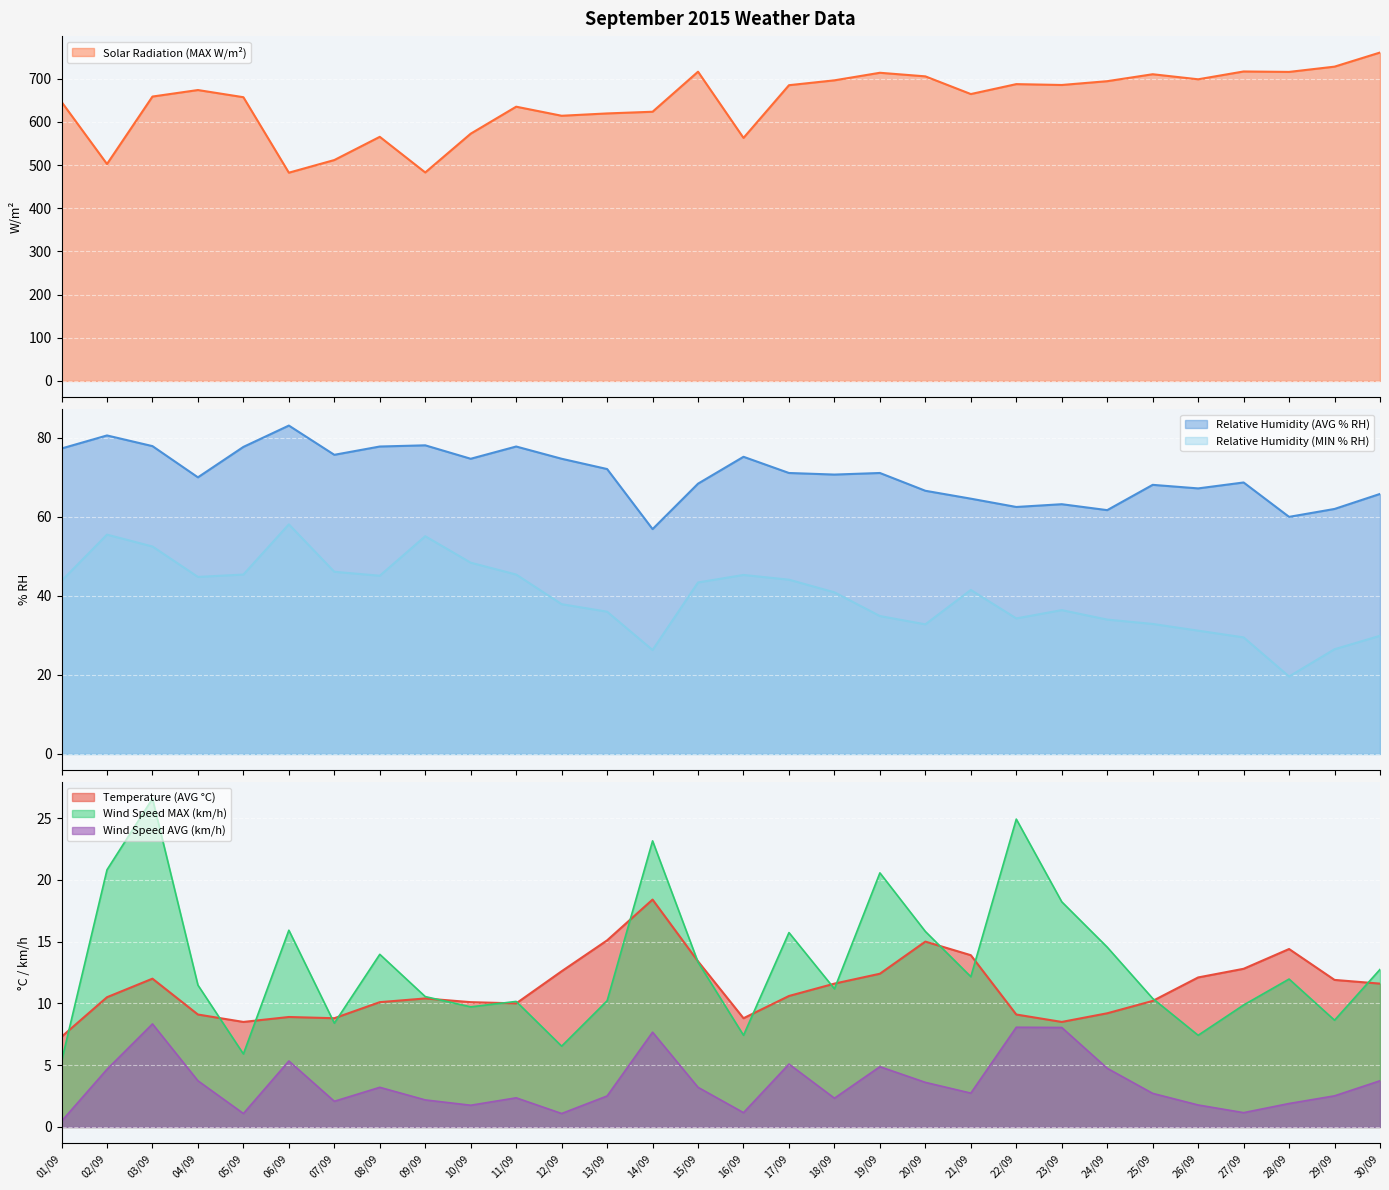

What is the label of the 6th point from the left?

06/09